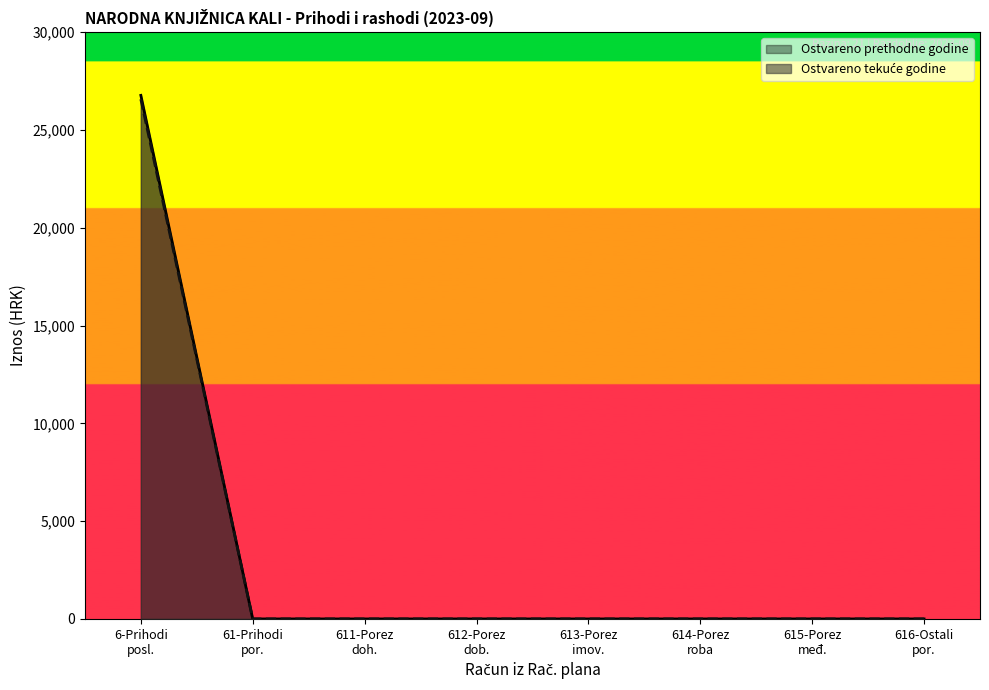

The Ostvareno u izvještajnom razdoblju tekuće godine series shows 0.0 at 6113. True or false?

True